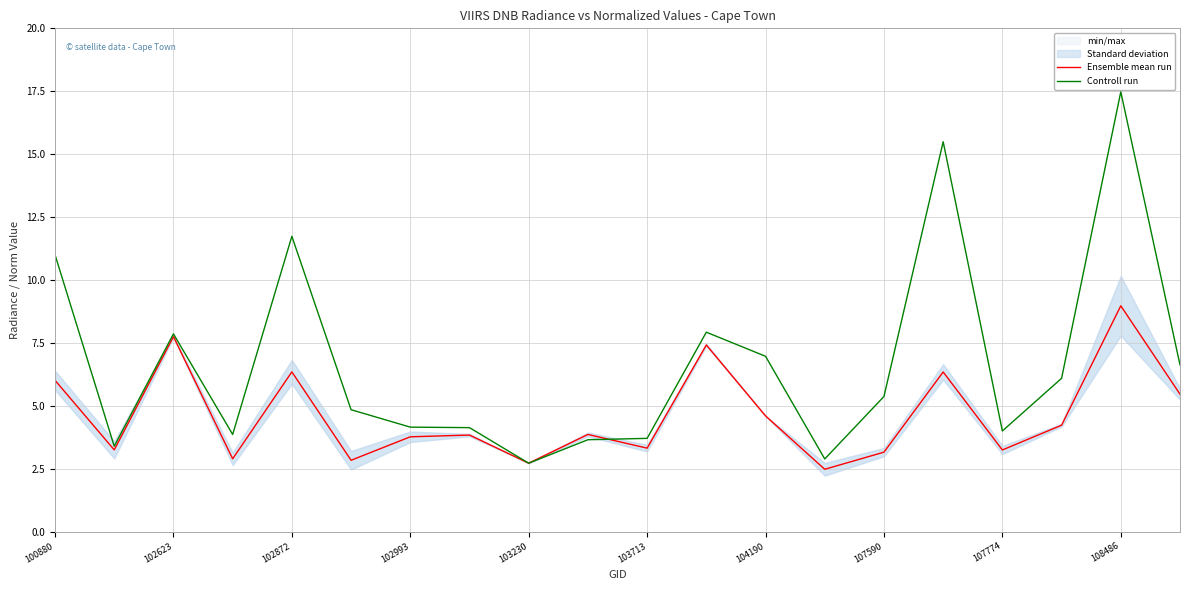

Which category has the lowest value in the Controll run series?

103230